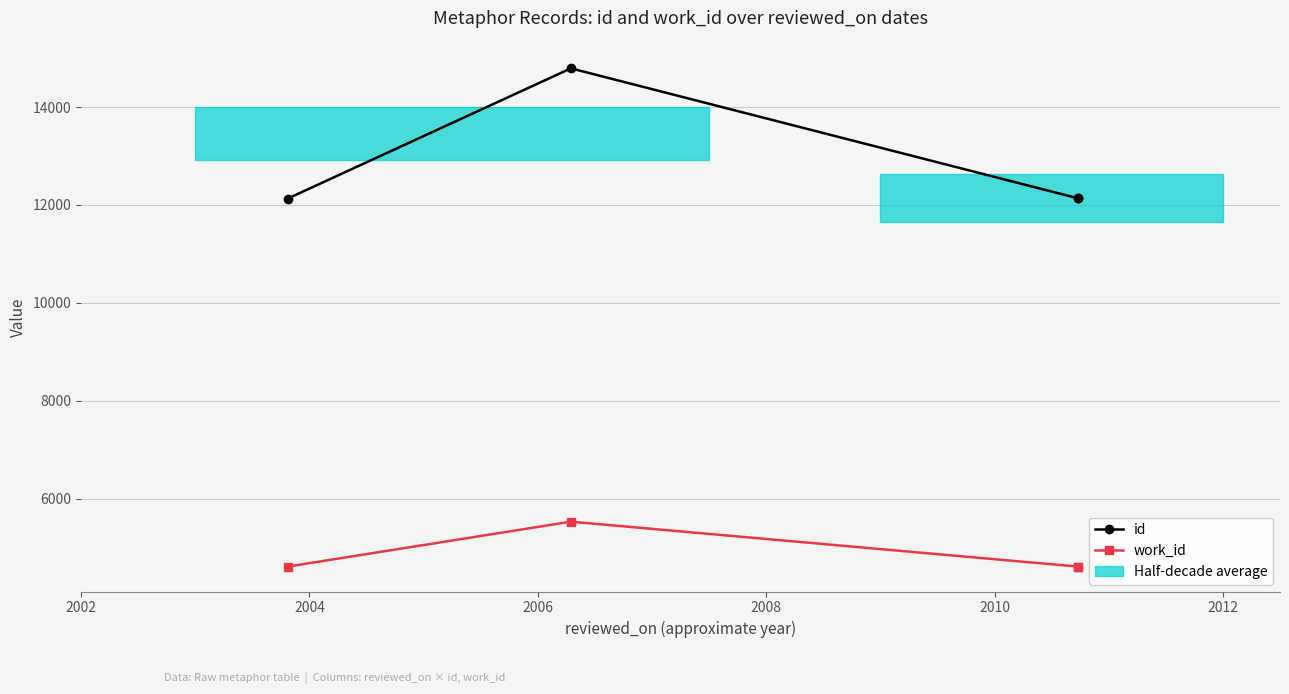

Which series has the widest spread of values?

id